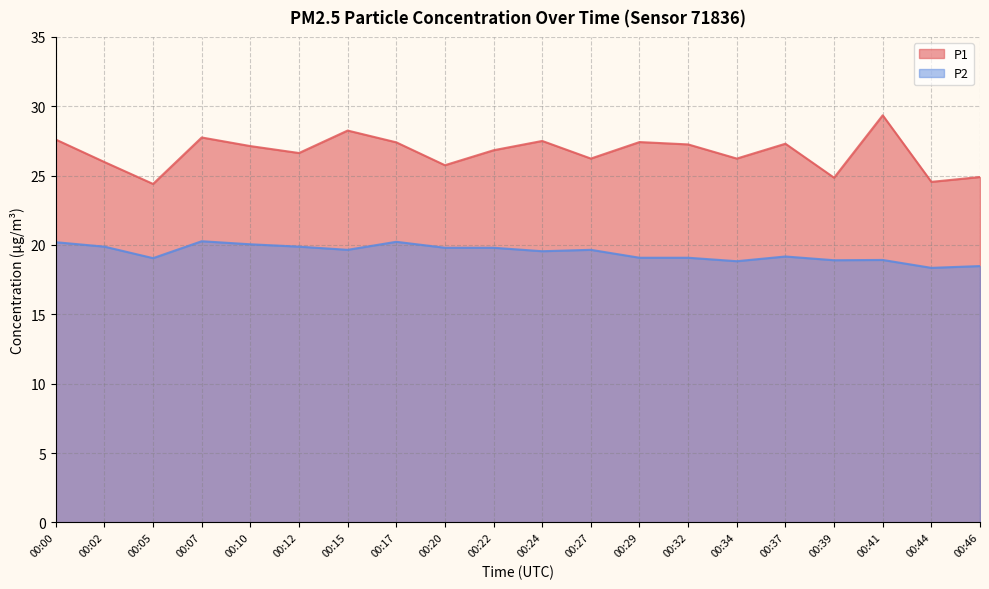

At which category is the sum across all series the highest?

00:41